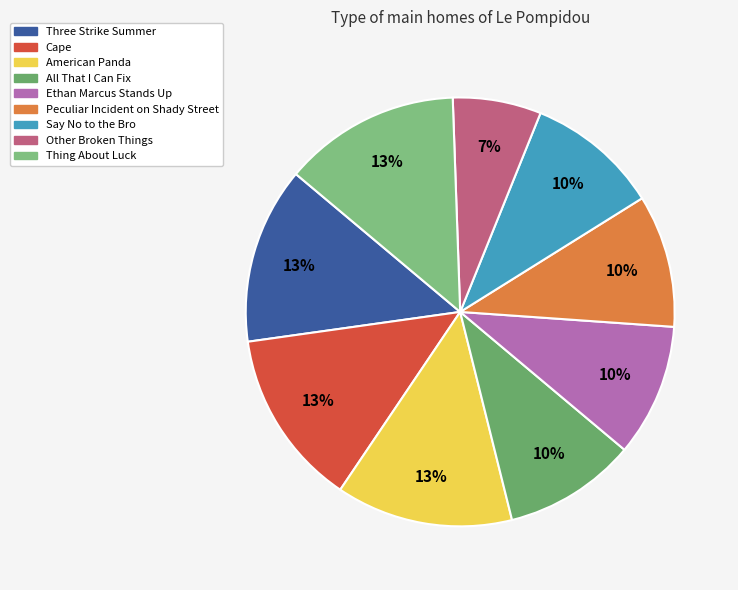

Is it true that Other Broken Things is 7% of the pie?

True